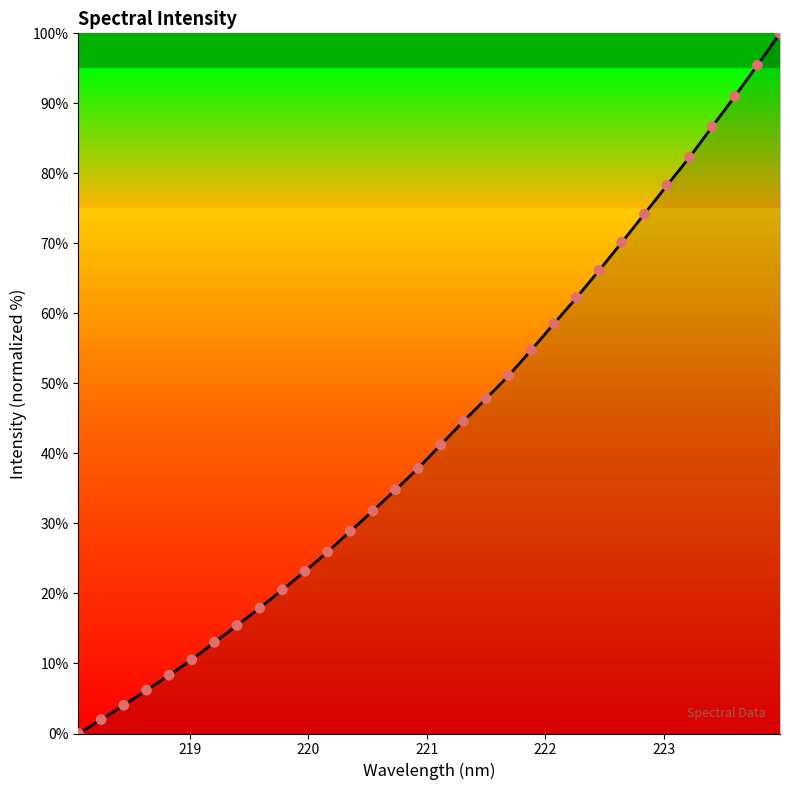

What is the difference between the maximum and minimum values?

100.0